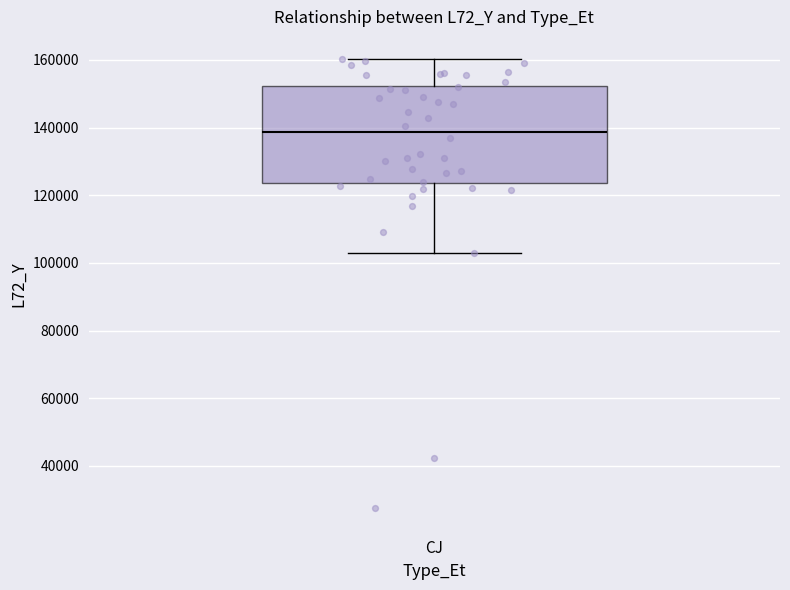

Read this box plot against the y-axis: the position of the median line, the range covered by the box, and the ends of both whiskers. The values are not printed on the chart, so give them approximately, as read against the axis.

median 138000, box 124000 to 152000, whiskers 102000 to 160000